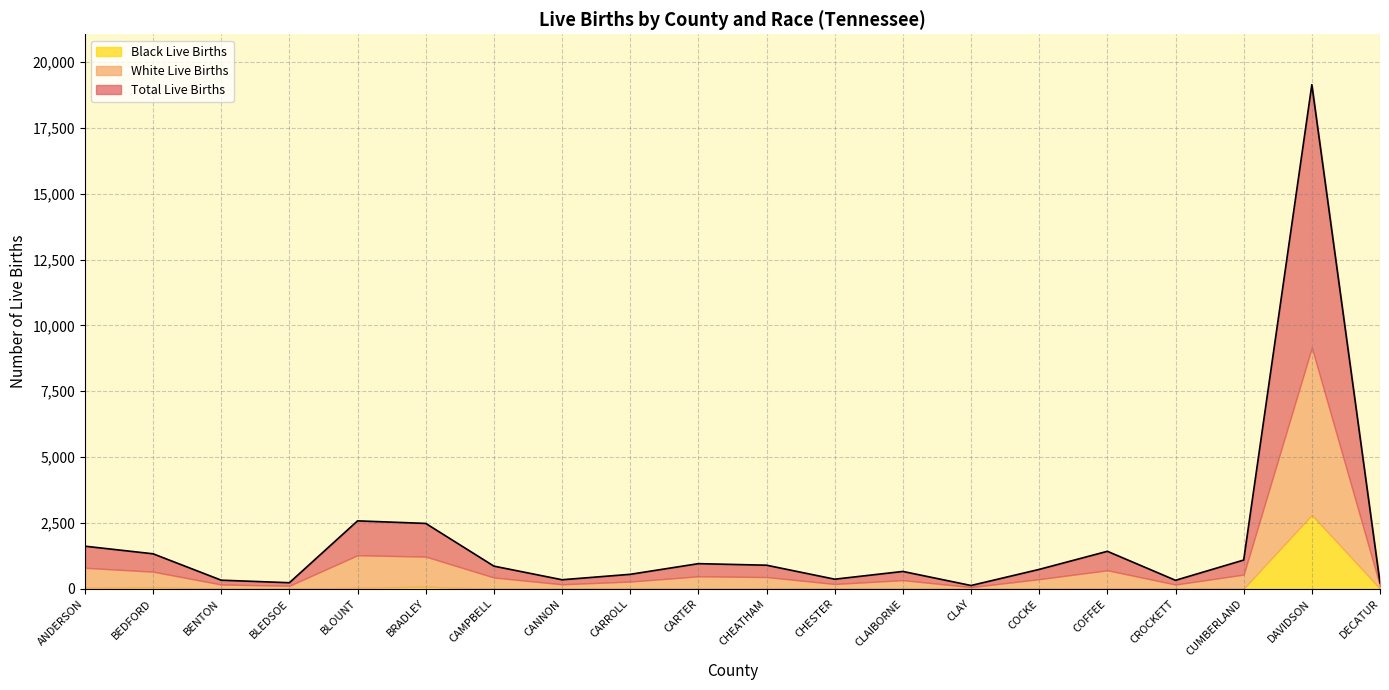

True or false: Black Live Births and Total Live Births cross at least once.

False